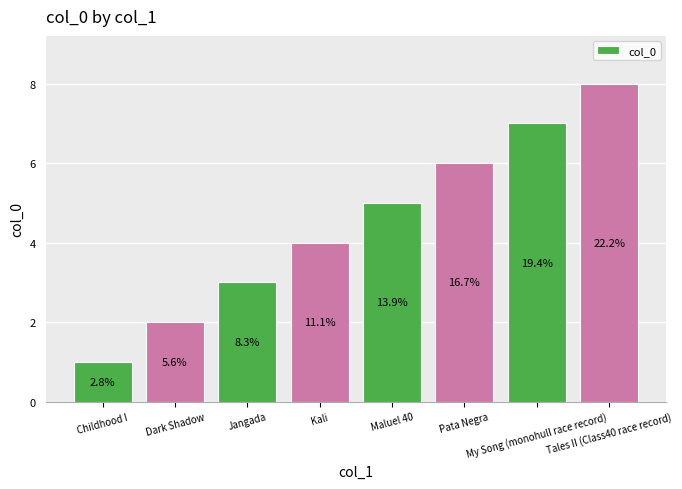

How many bars are there in total?

8